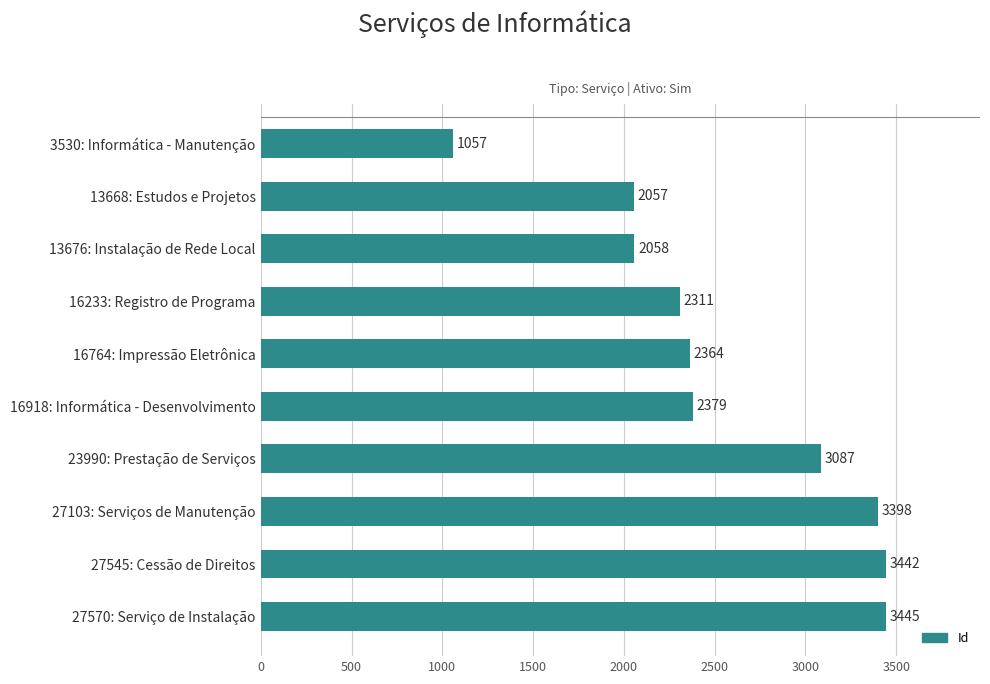

What position from the top is 27570: Serviço de Instalação?

10